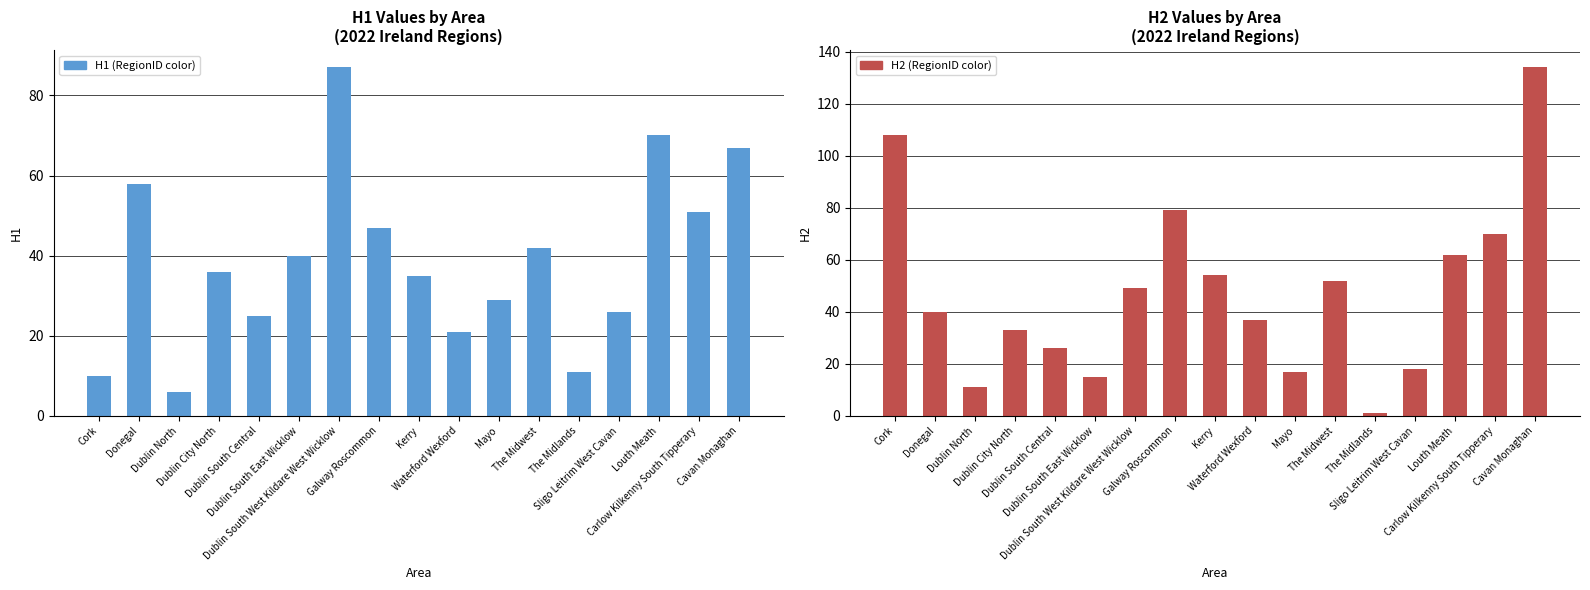

What is the minimum value shown in the chart?

1